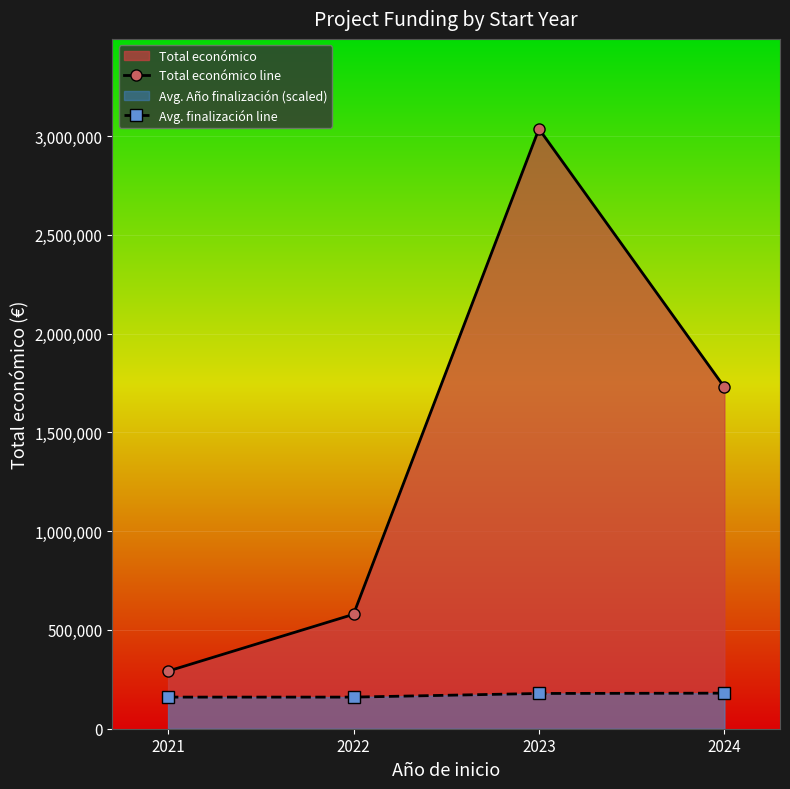

How many values in the Avg. finalización line series are below 178461?

2